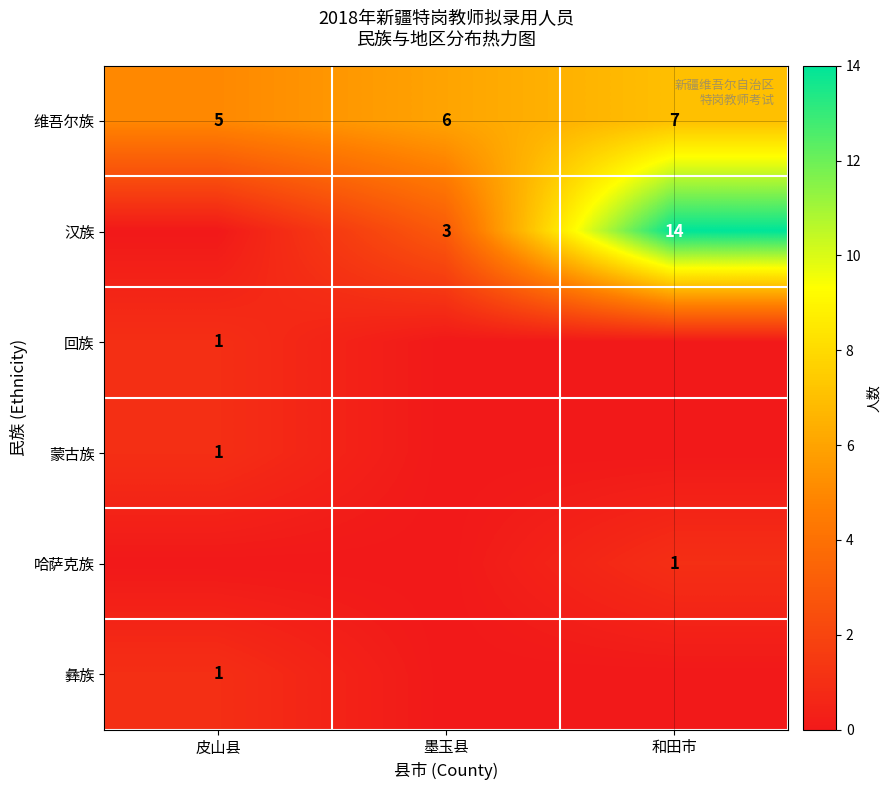

At which label does 维吾尔族 reach its peak?

和田市